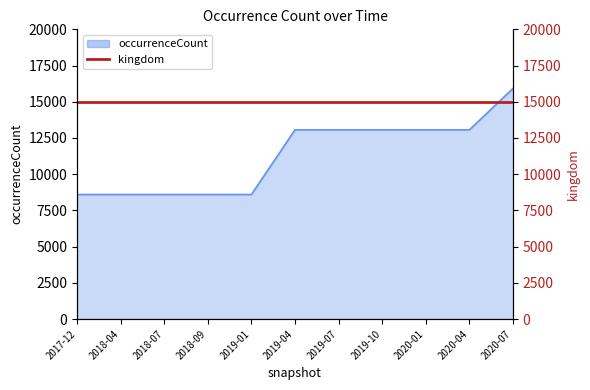

How many lines are shown in the chart?

1